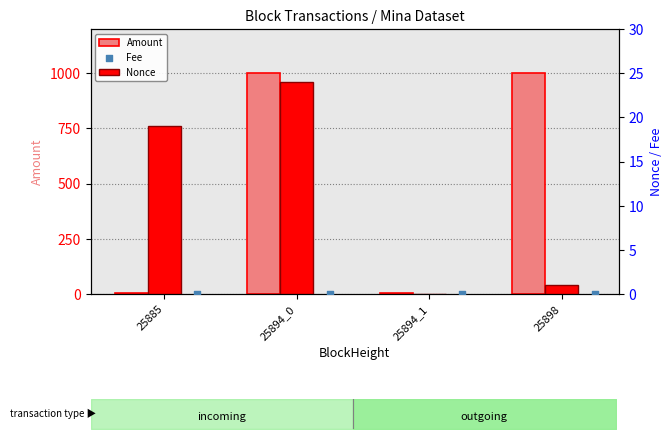

Which series contains the lowest Y value?

Nonce